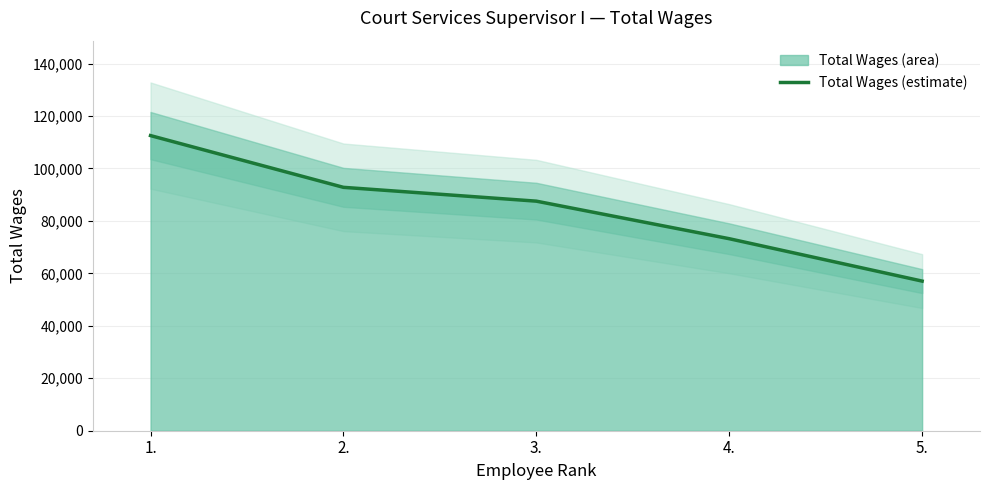

The chart shows a value of 44932 at 3.. True or false?

False